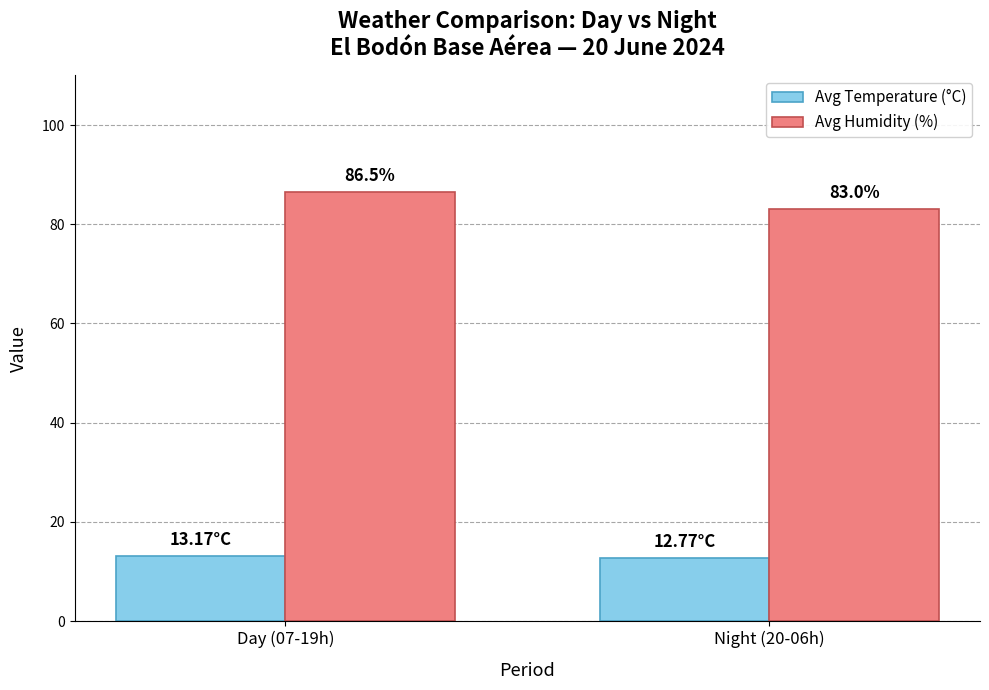

What is the spread (max minus min) of values at Day (07-19h)?

73.3